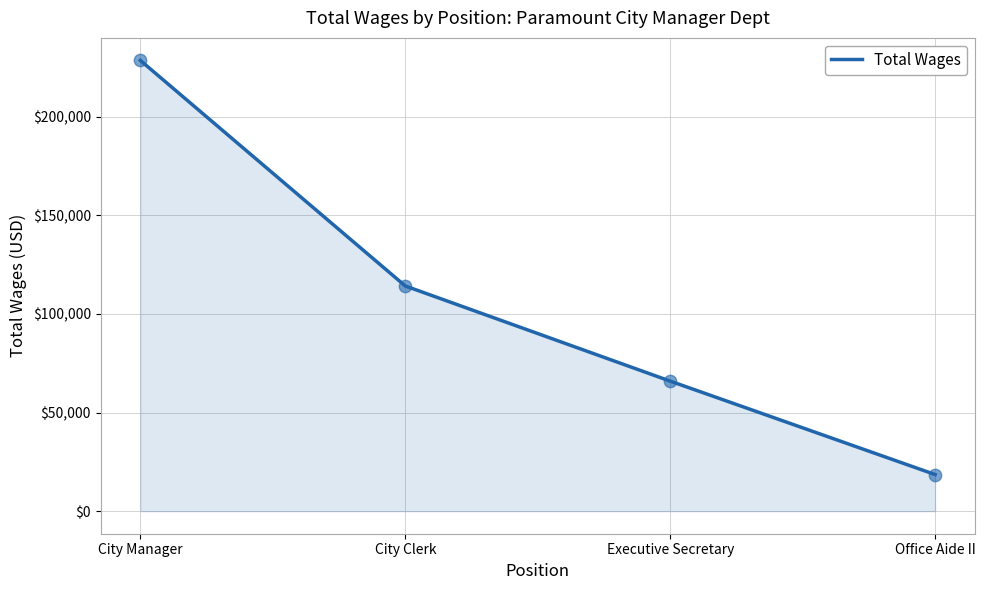

Between Office Aide II and Executive Secretary, which is larger?

Executive Secretary